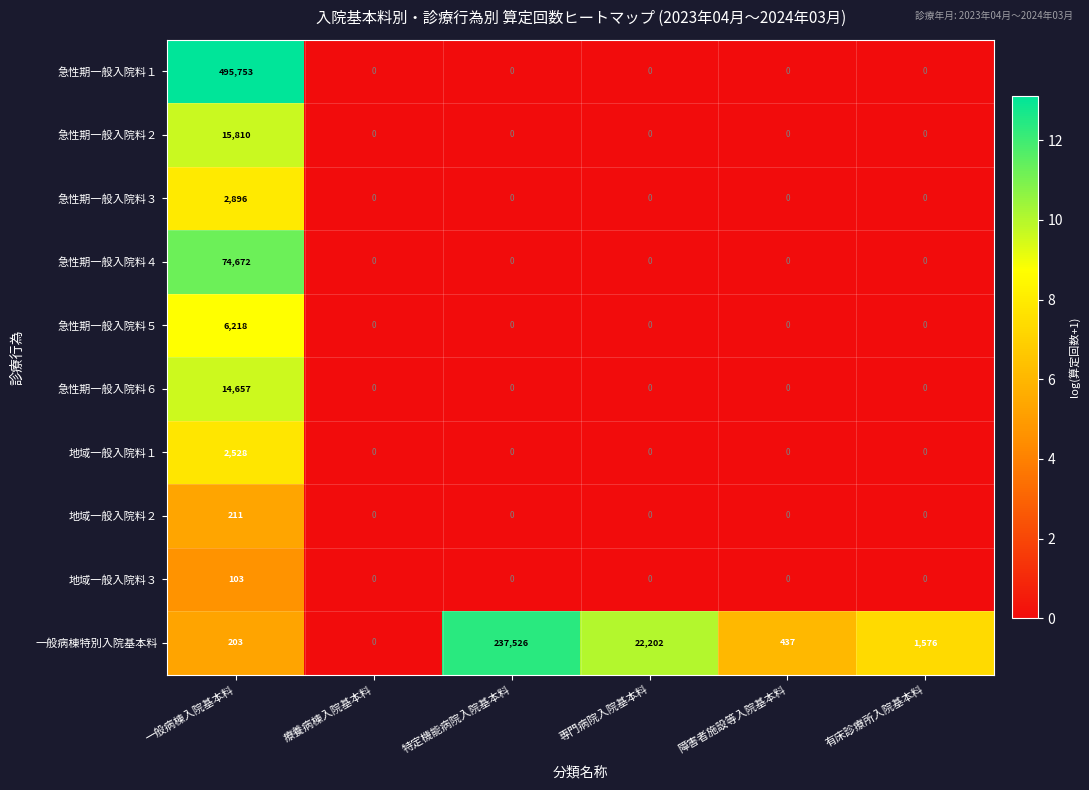

What is the average value of the 急性期一般入院料１ series?

82626